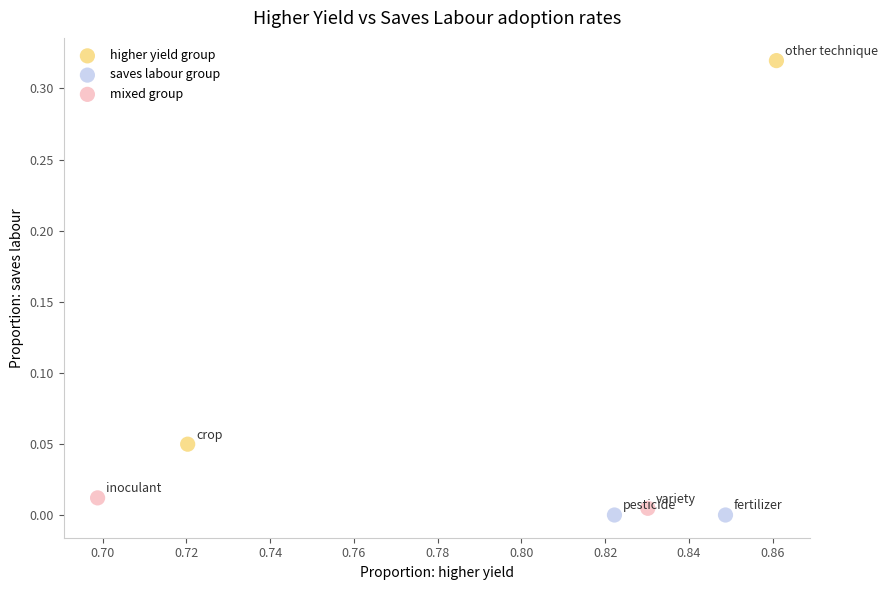

Which series contains the highest Y value?

higher yield group